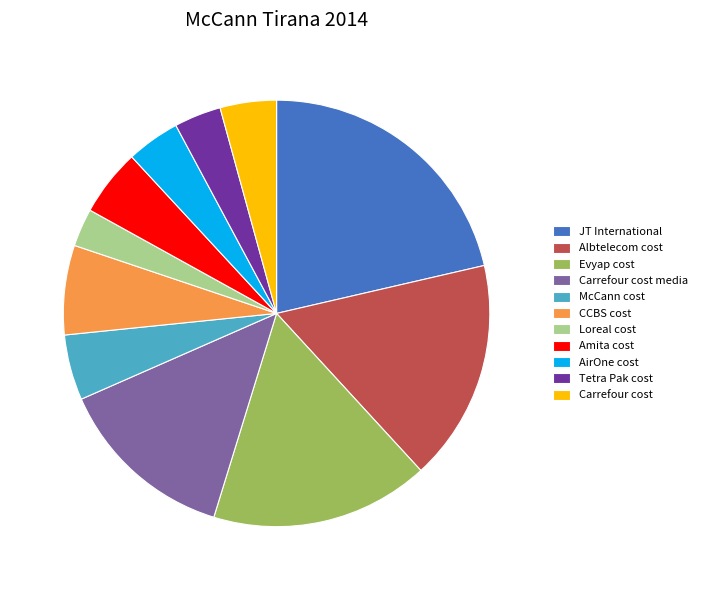

Do Carrefour cost and CCBS cost together represent more than half of the pie?

No